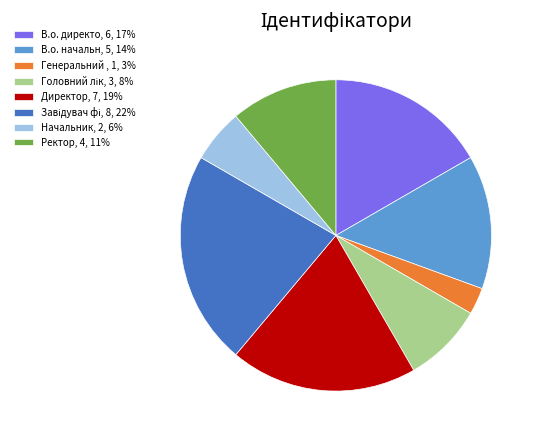

Is it true that Ректор, 4, 11% is 11% of the pie?

True